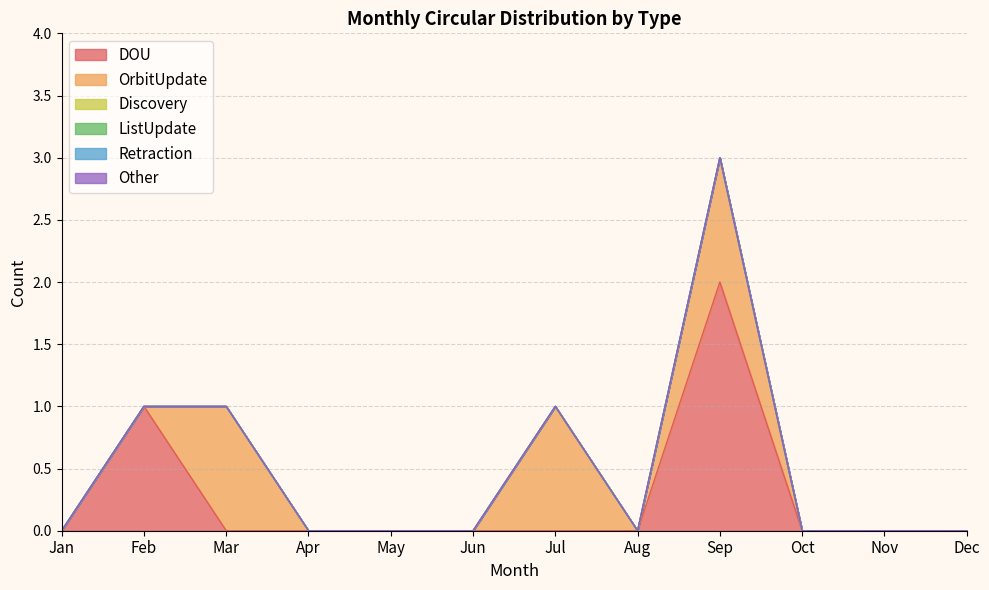

True or false: Retraction has a value of 0 at Oct.

True